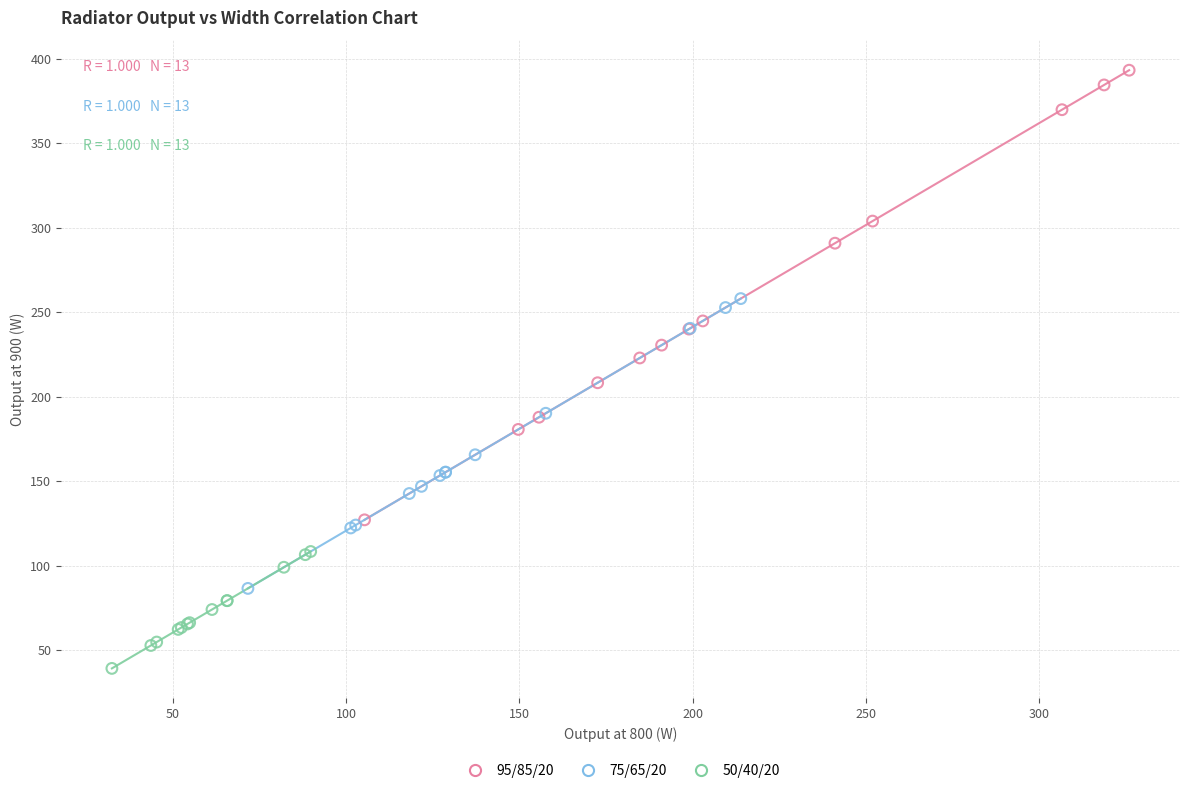

Which series has the widest spread of Y values?

95/85/20